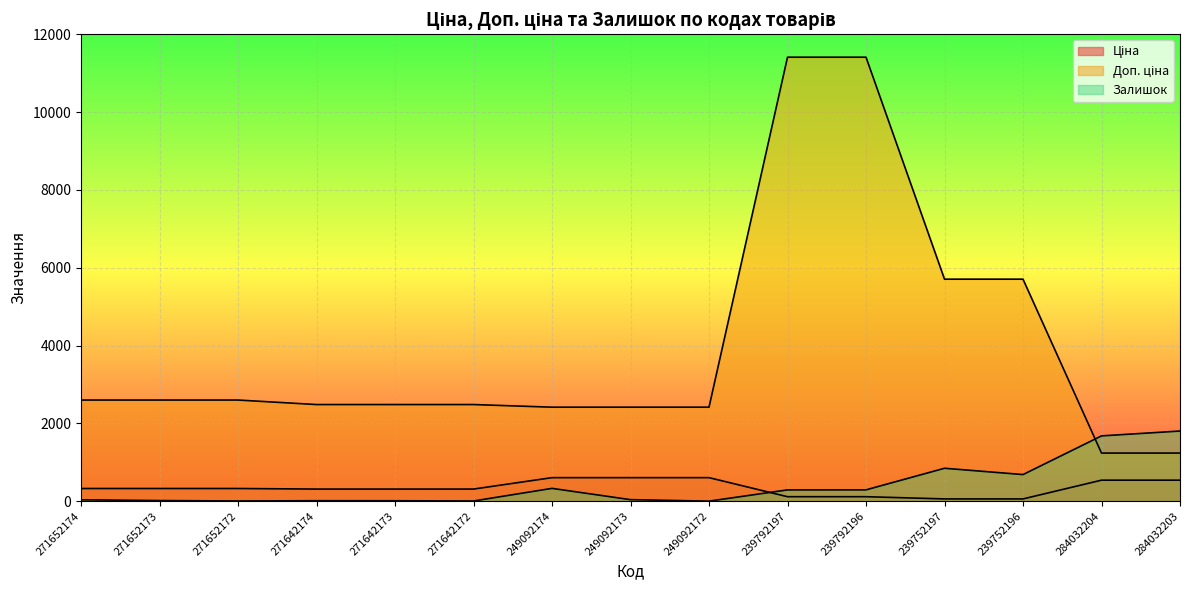

True or false: Доп. ціна has a value of 11410.0 at 239792197.

True